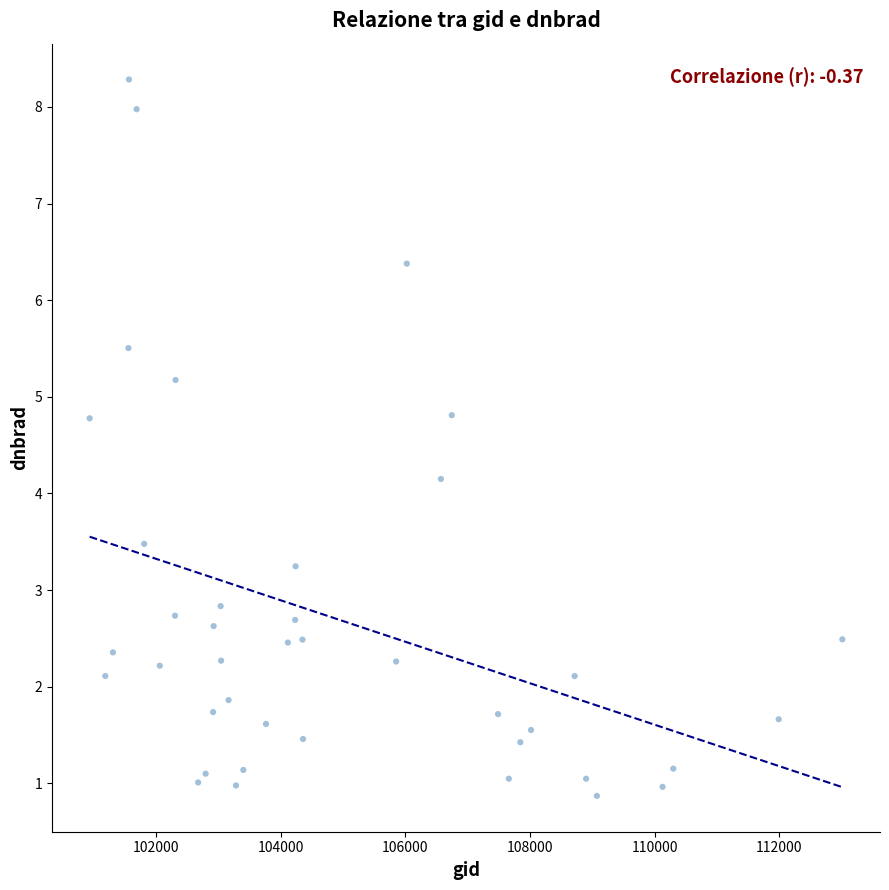

What Y value in the scatter plot is closest to 4?

4.2